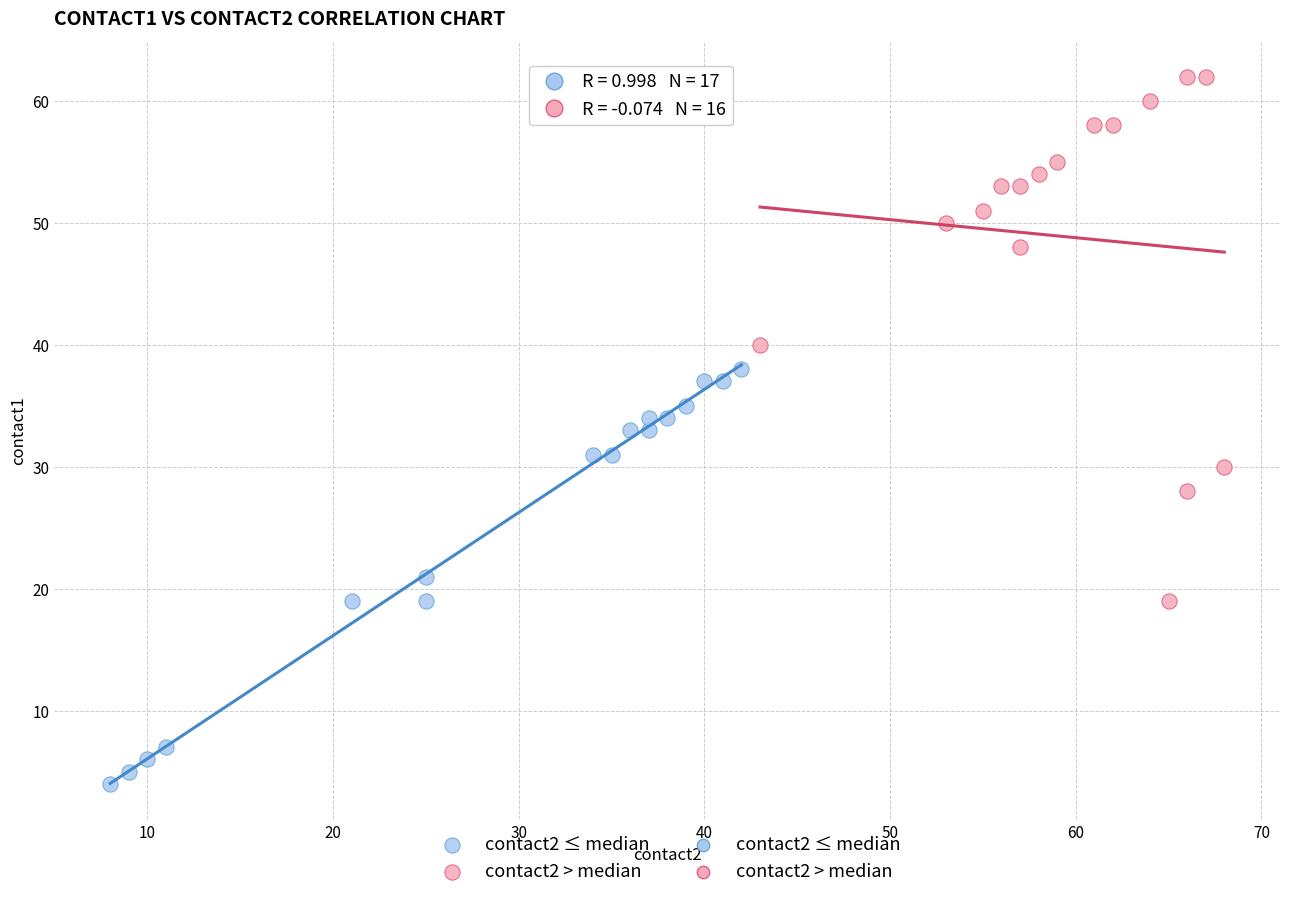

Which series has the largest Y range (max minus min)?

contact2 > median